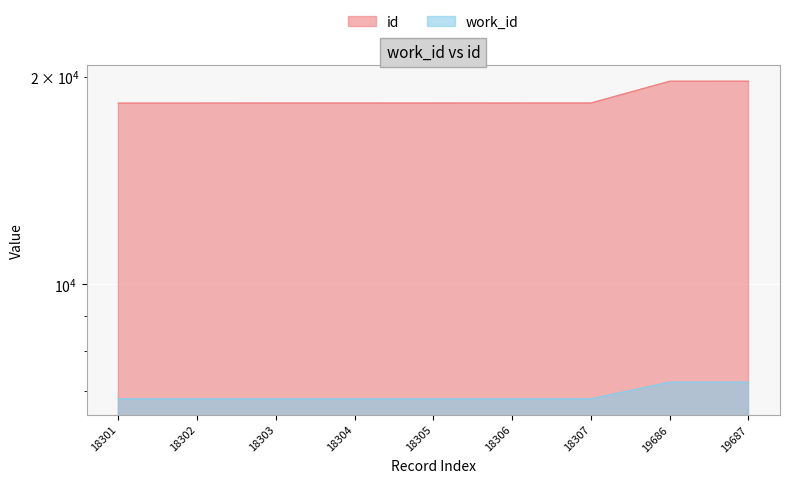

True or false: id and work_id cross at least once.

False